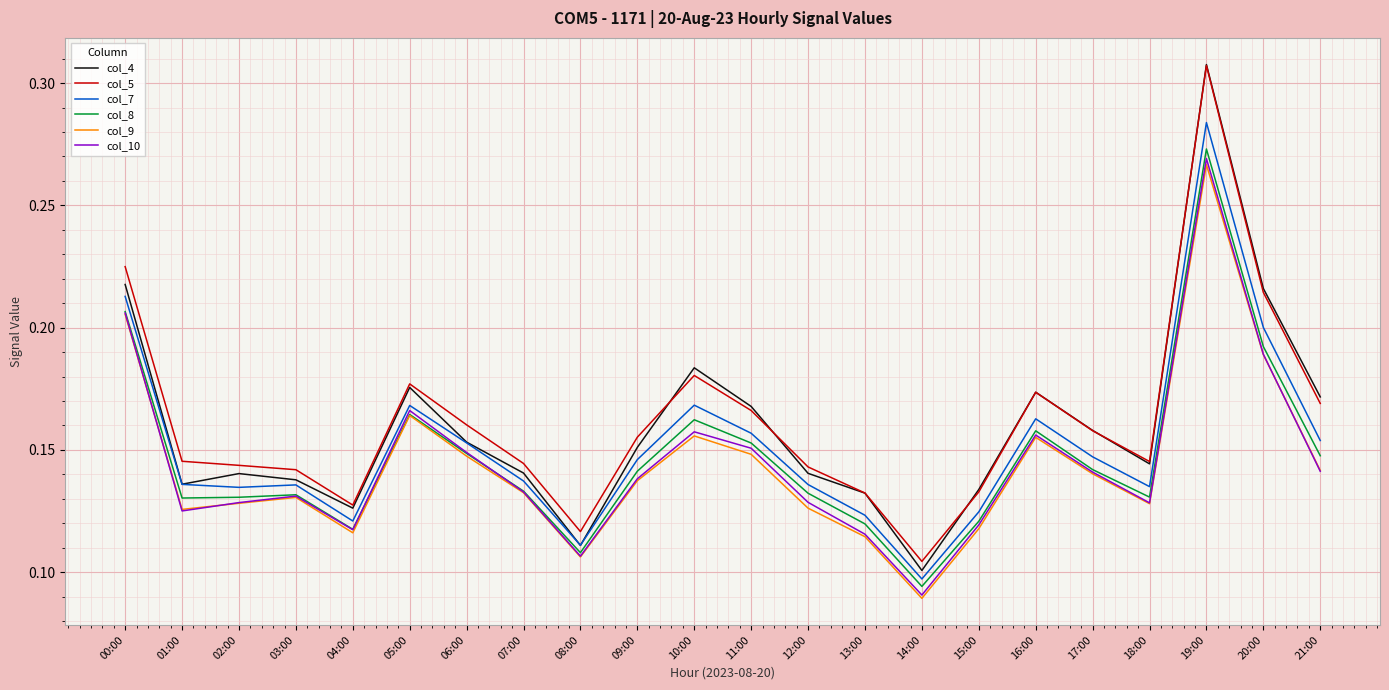

True or false: col_7 and col_10 intersect in this chart.

False